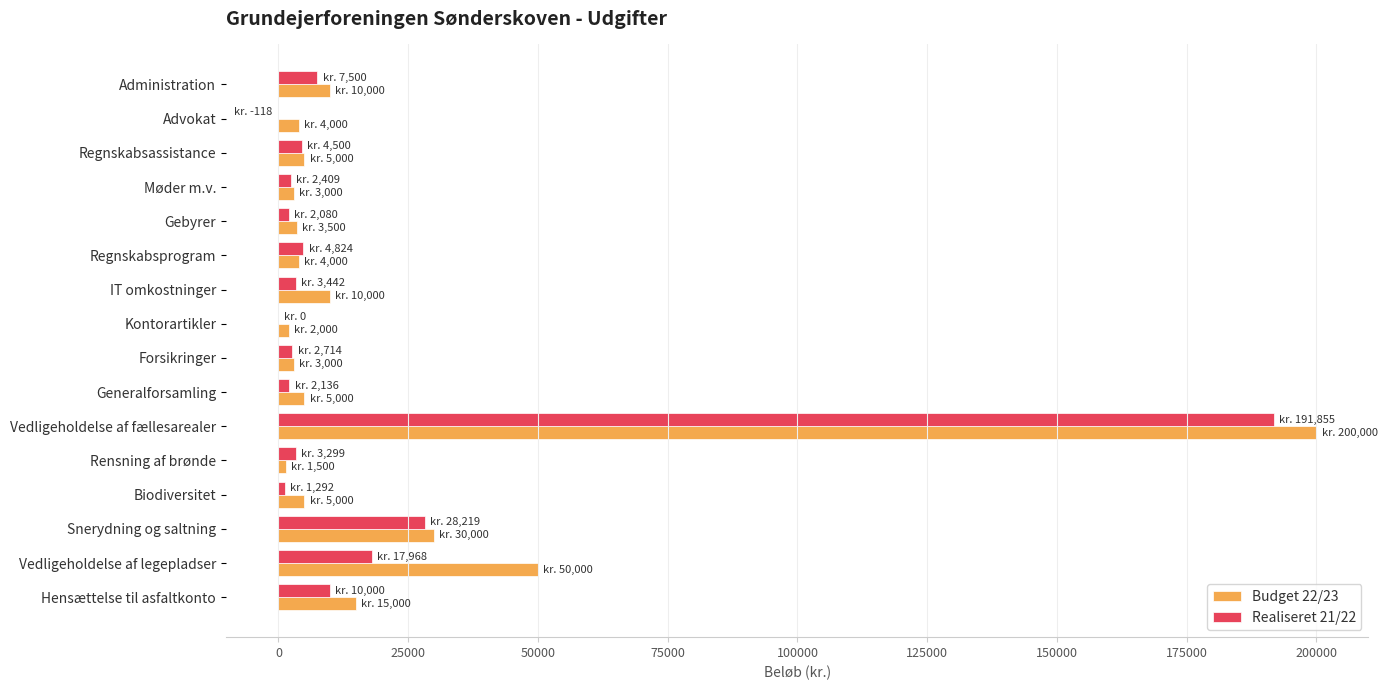

Which category has the highest value in the Realiseret 21/22 series?

Vedligeholdelse af fællesarealer